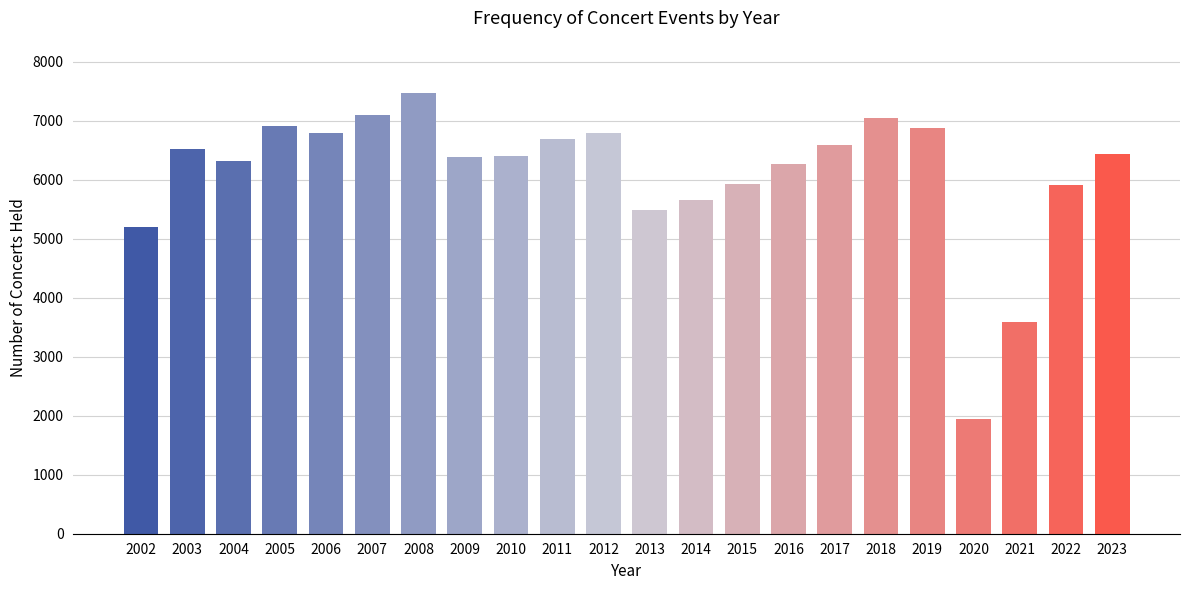

What is the difference between the maximum and minimum values?

5517